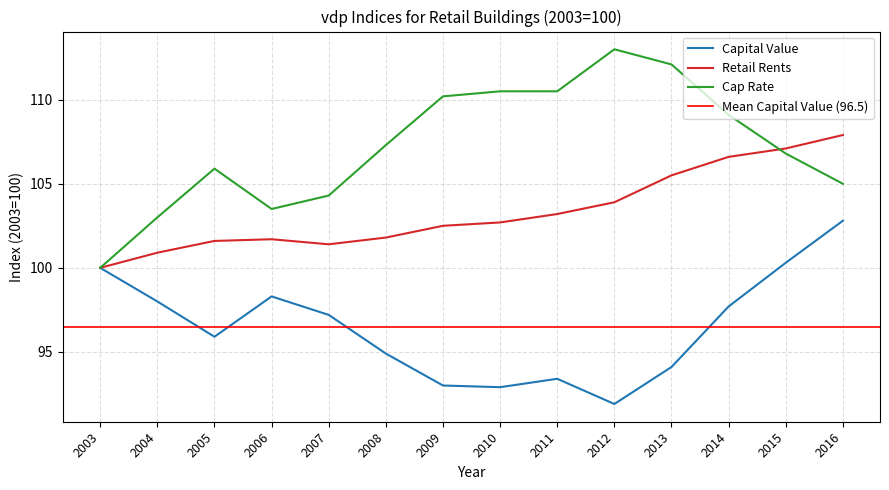

At how many categories does at least one series exceed 104?

11